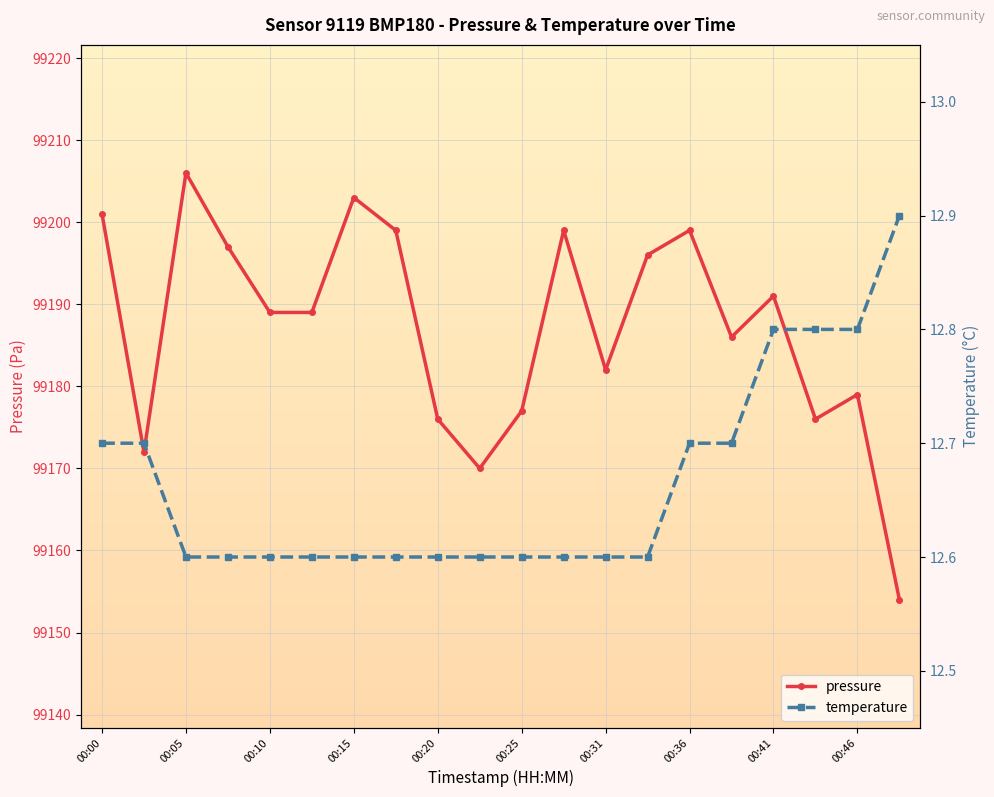

What are all the series names shown in the legend?

pressure, temperature